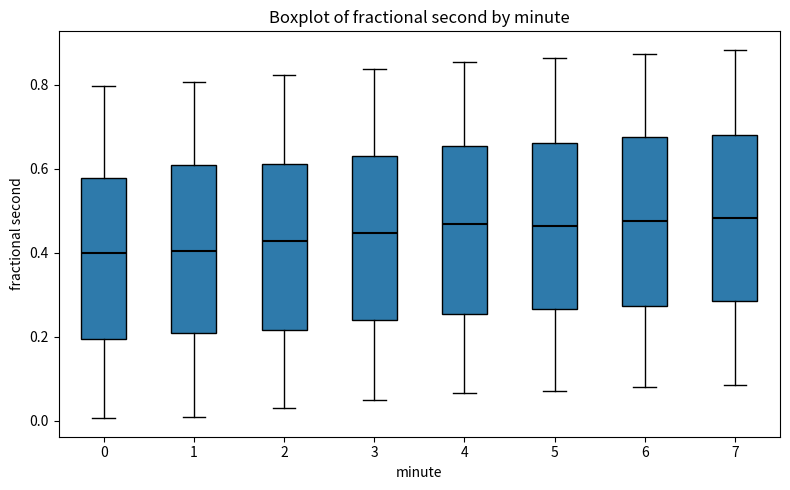

Reading left to right, read every box against the y-axis: the position of its median line, the range the box covers, and the ends of its whiskers. The values are not printed on the chart, so give them approximately, as read against the axis.

0: median 0.40, box 0.20 to 0.58, whiskers 0.00 to 0.80
1: median 0.40, box 0.20 to 0.60, whiskers 0.00 to 0.80
2: median 0.42, box 0.22 to 0.62, whiskers 0.02 to 0.82
3: median 0.44, box 0.24 to 0.64, whiskers 0.04 to 0.84
4: median 0.46, box 0.26 to 0.66, whiskers 0.06 to 0.86
5: median 0.46, box 0.26 to 0.66, whiskers 0.08 to 0.86
6: median 0.48, box 0.28 to 0.68, whiskers 0.08 to 0.88
7: median 0.48, box 0.28 to 0.68, whiskers 0.08 to 0.88